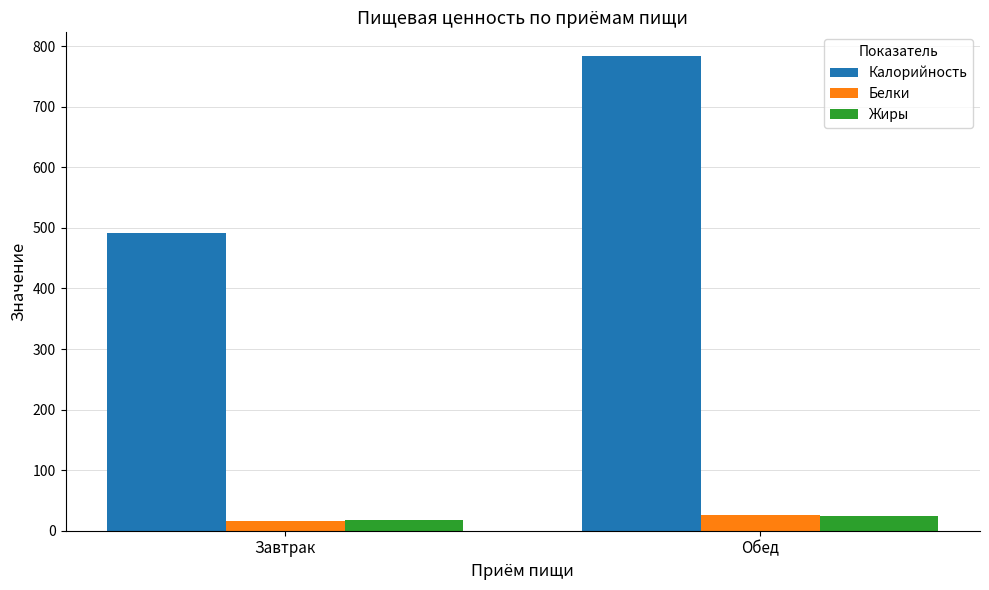

Where does the Белки series first go above 25?

Обед